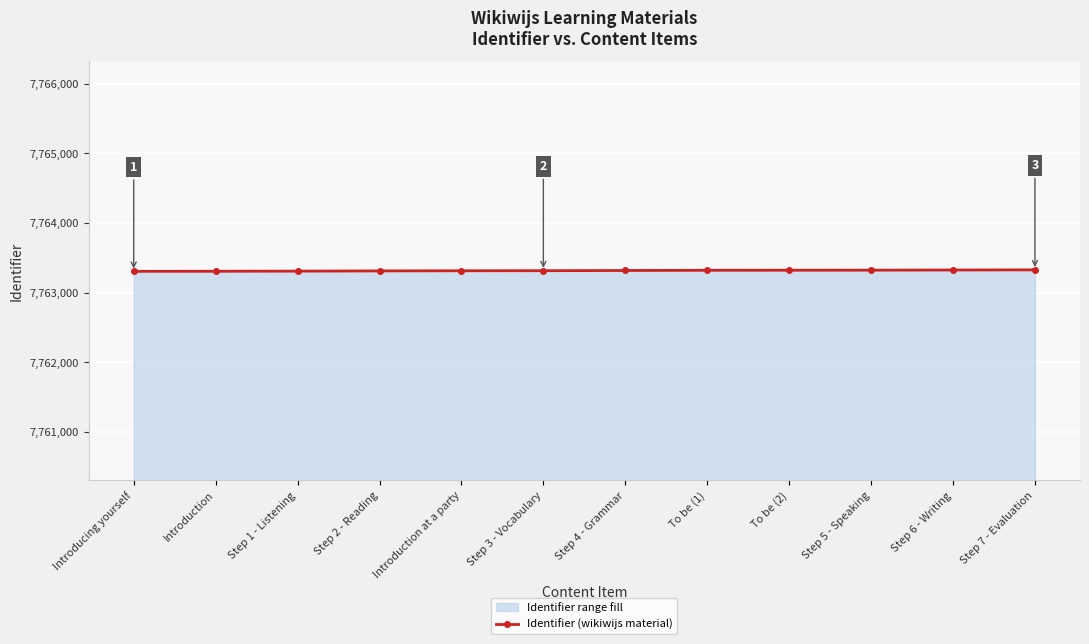

At which category does the chart reach its minimum across all series?

Introducing yourself